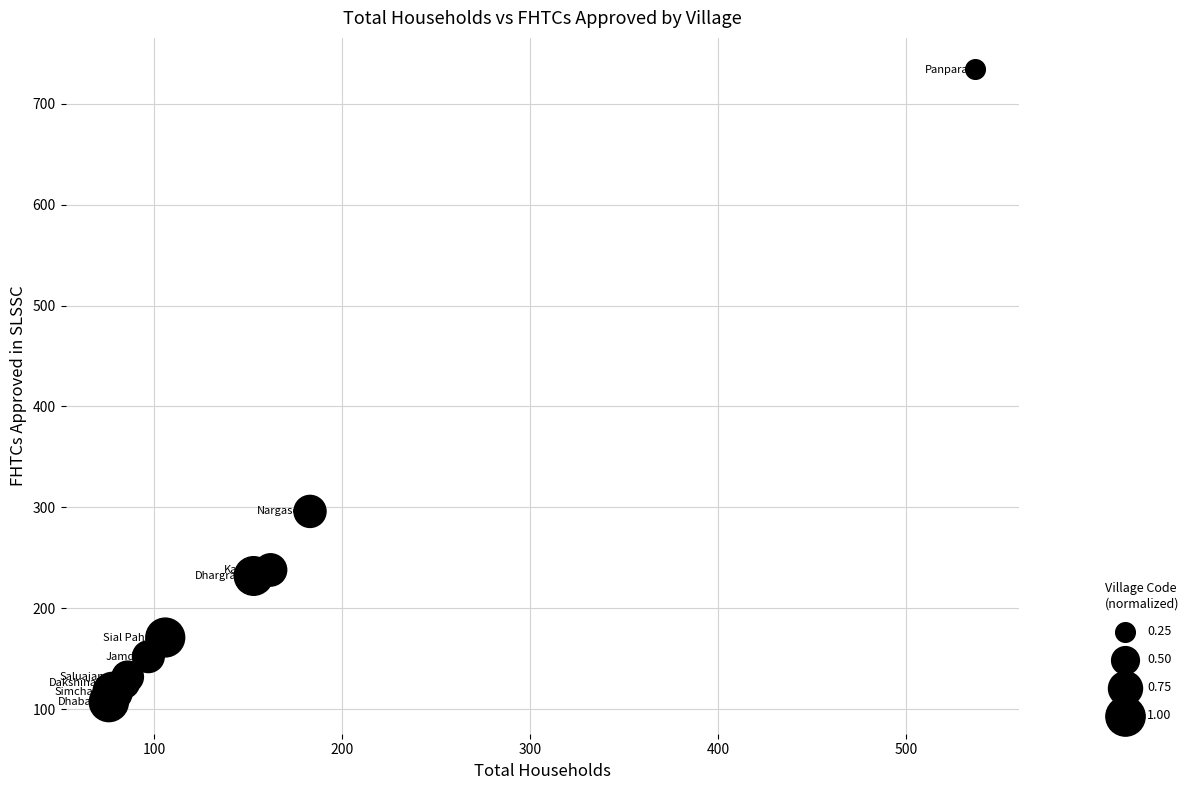

What Y value in the scatter plot is closest to 420?

296